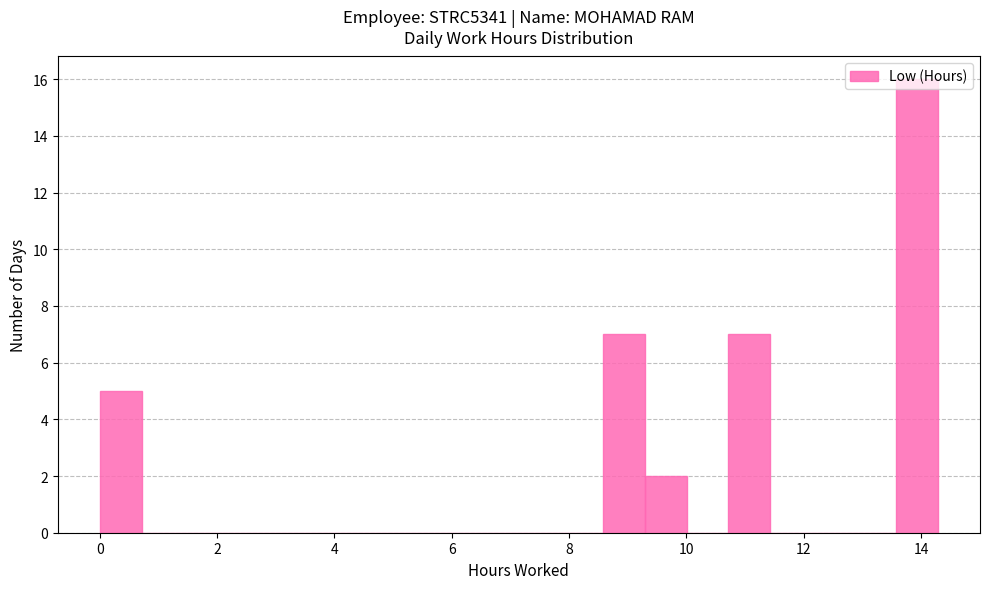

Around what value on the x-axis is the tallest bar? Give the approximate position of its centre, as read against the axis.

14.0